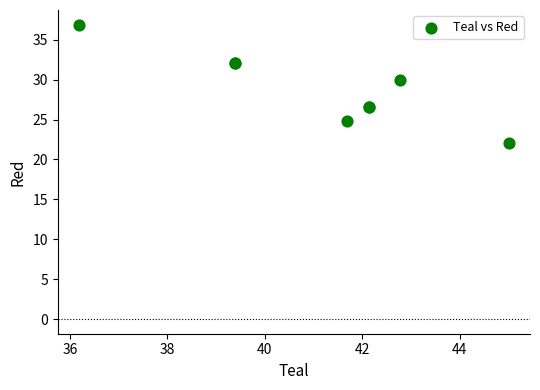

What Y value in the scatter plot is closest to 29?

29.9